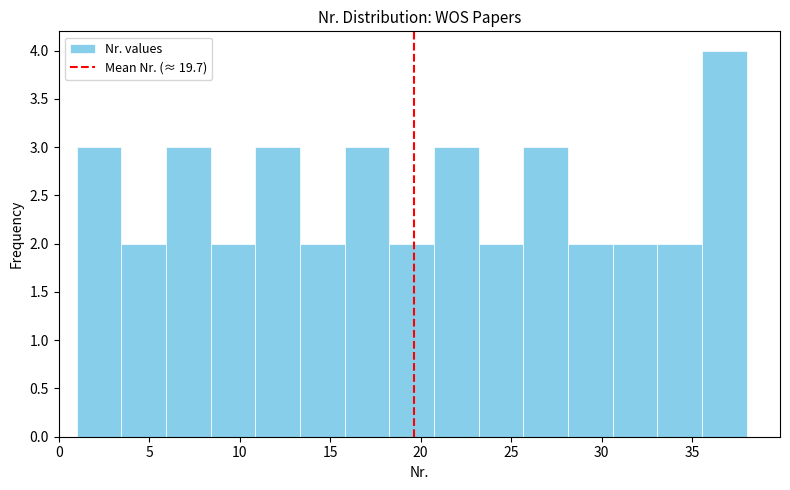

Reading left to right, list every bar in this chart as the range it spans on the x-axis followed by its height. Neither the bar edges nor the heights are printed on the chart, so give them approximately, as read against the axes.

1.0 to 3.5: 3
3.5 to 6.0: 2
6.0 to 8.5: 3
8.5 to 11.0: 2
11.0 to 13.5: 3
13.5 to 16.0: 2
16.0 to 18.5: 3
18.5 to 20.5: 2
20.5 to 23.0: 3
23.0 to 25.5: 2
25.5 to 28.0: 3
28.0 to 30.5: 2
30.5 to 33.0: 2
33.0 to 35.5: 2
35.5 to 38.0: 4